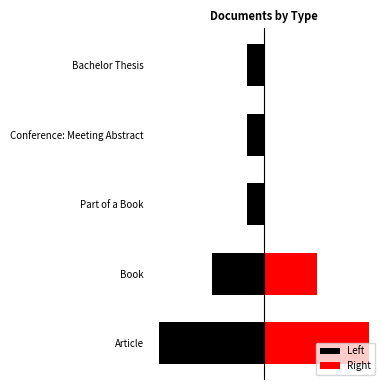

Are the bars grouped side by side (vs. stacked)?

Yes